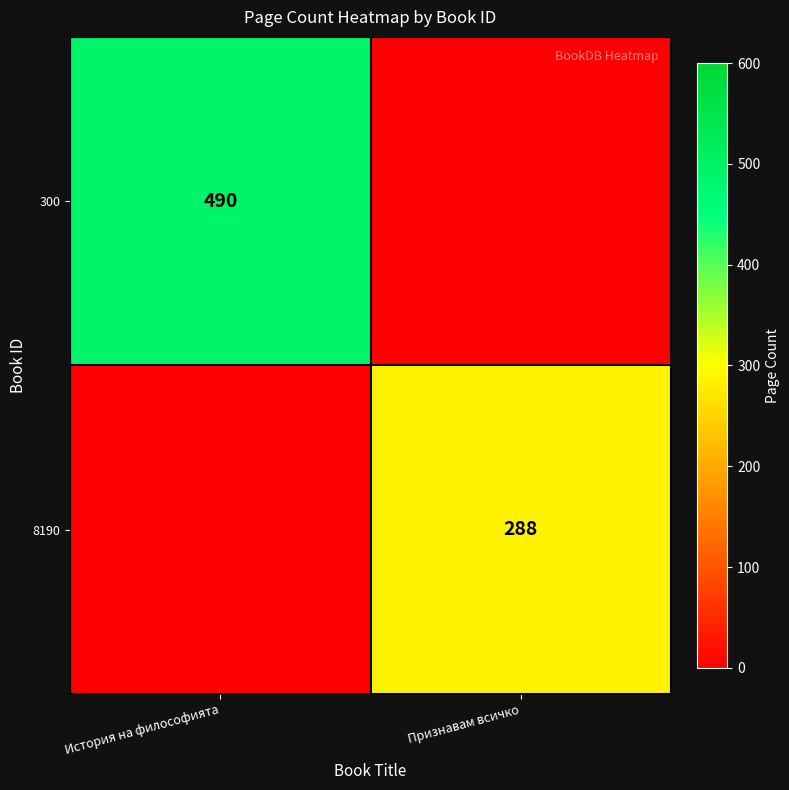

At which category is the sum across all series the highest?

История на философията